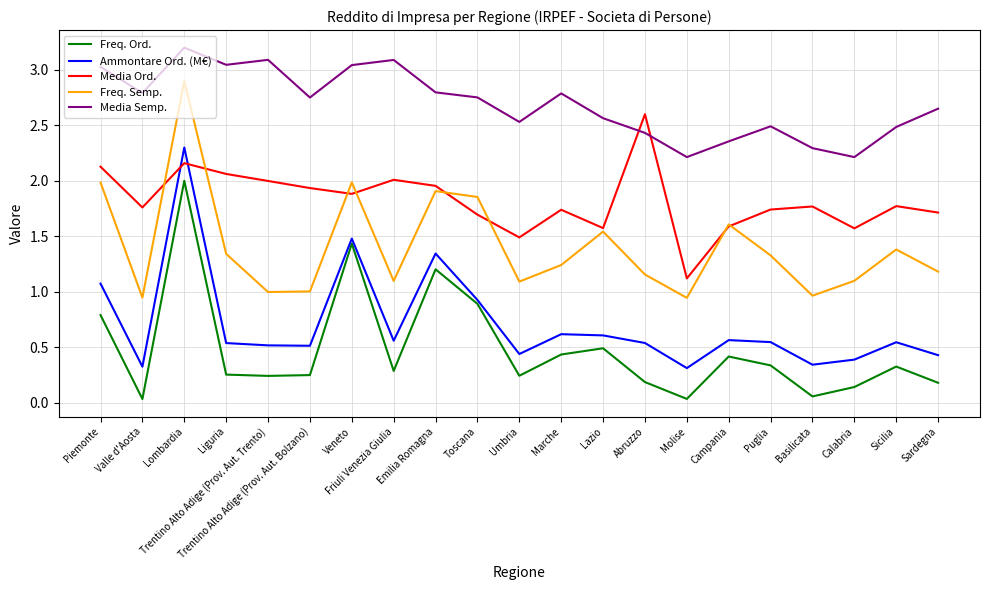

What is the spread (max minus min) of values at Veneto?

1.6